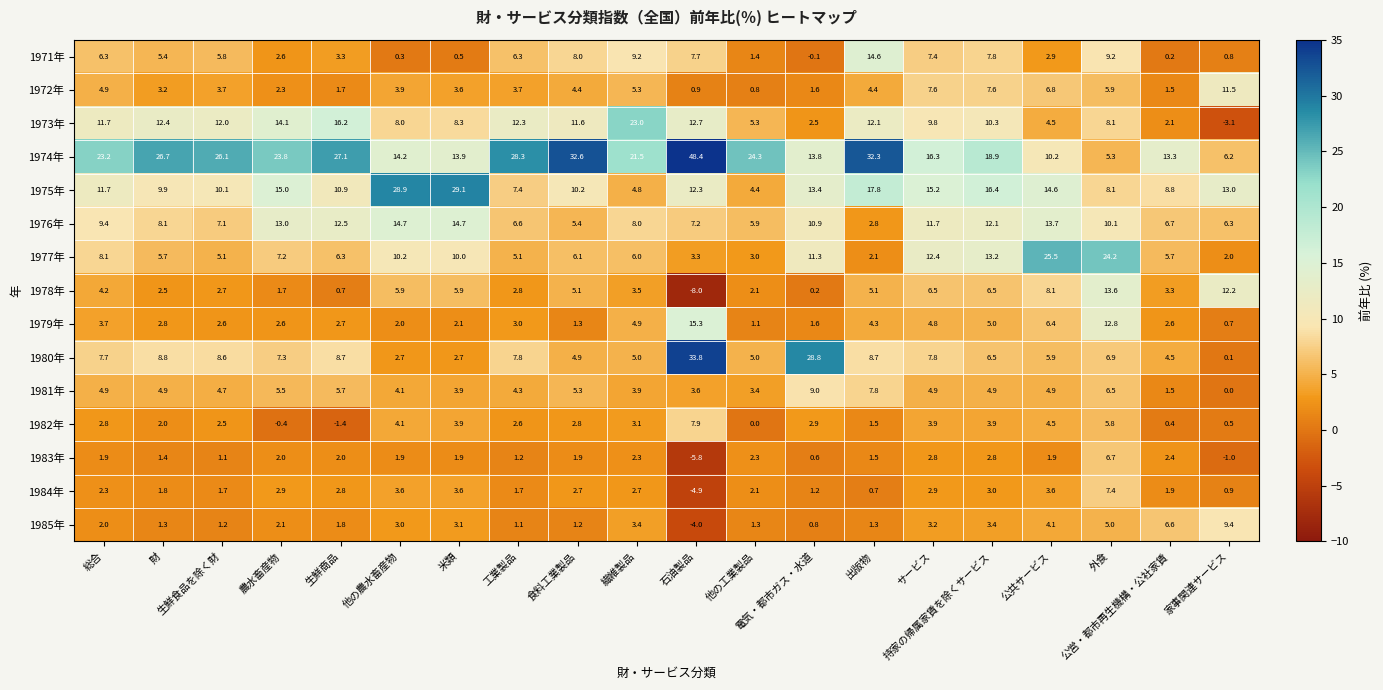

What is the smallest value displayed?

-8.0